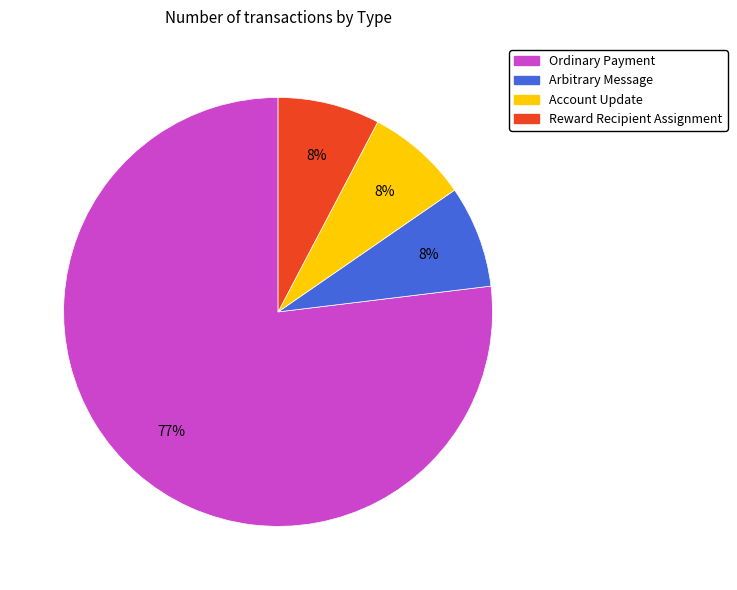

Is there a majority slice in this chart?

Yes